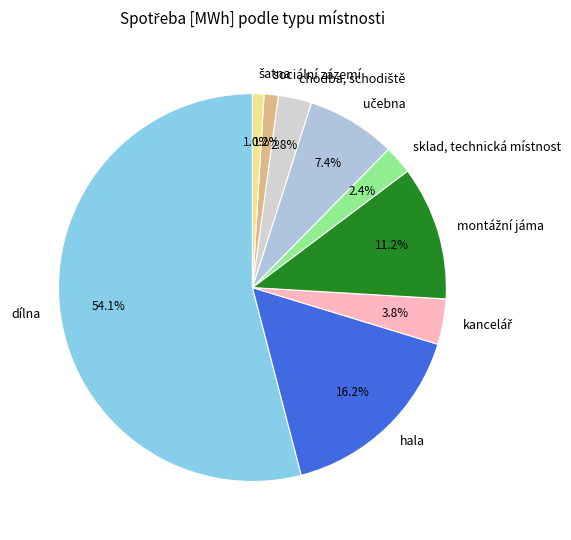

Which slice represents more than half of the pie?

dílna